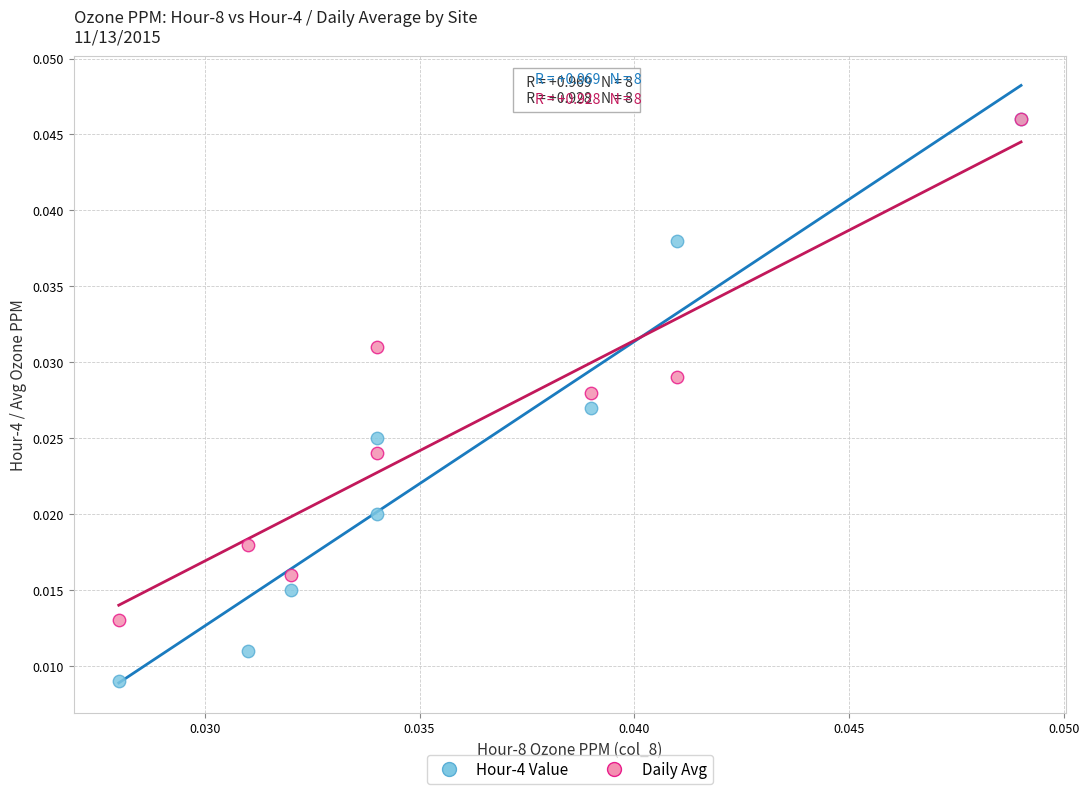

Which series has the widest spread of Y values?

Hour-4 Value